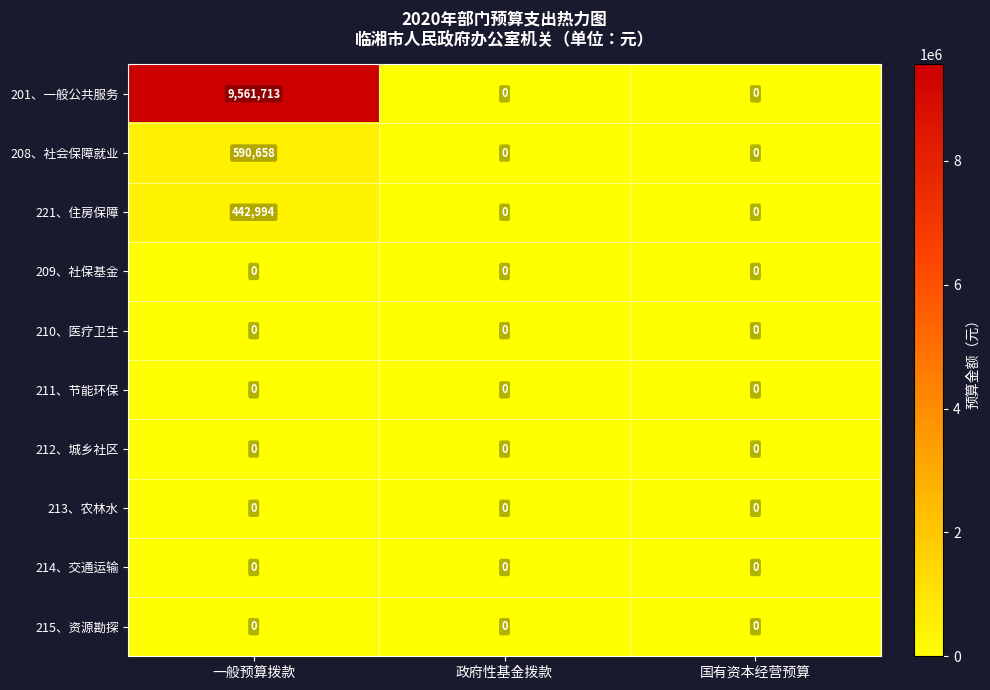

At which category is the sum across all series the highest?

一般预算拨款